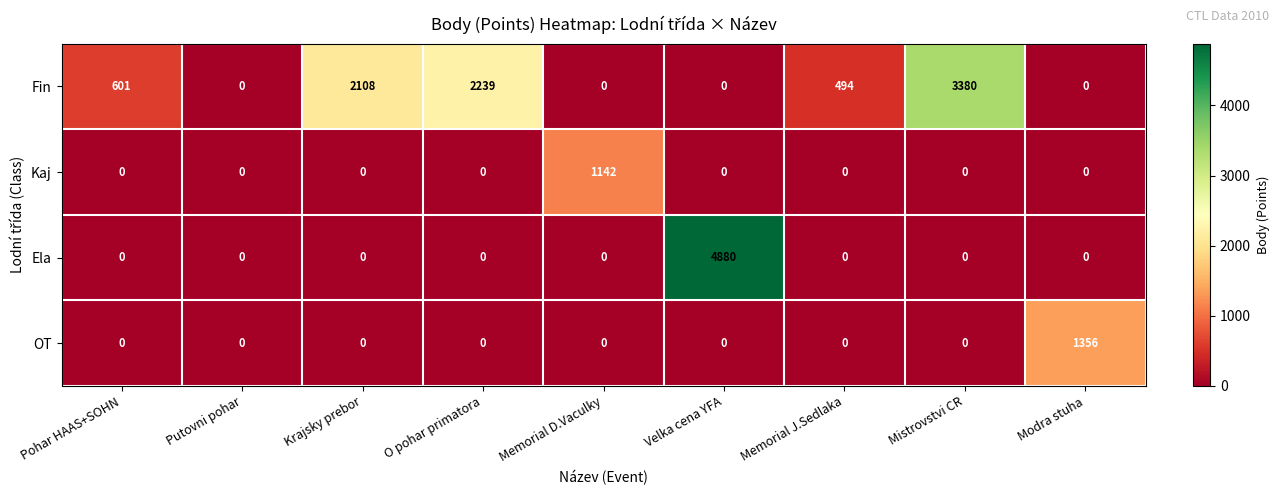

How many distinct data groups are displayed?

4